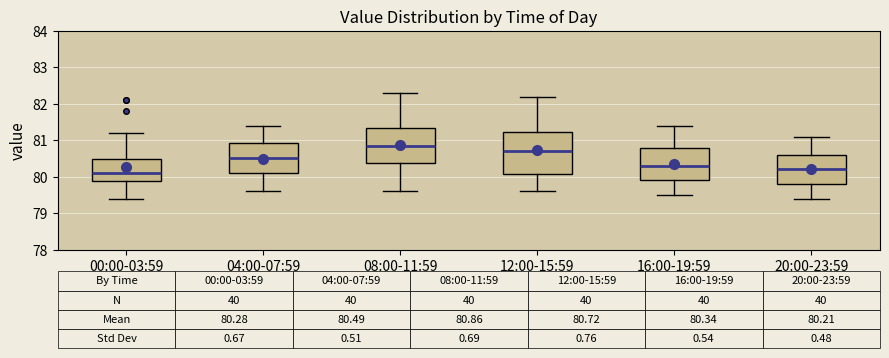

Which box's median line is the highest?

08:00-11:59